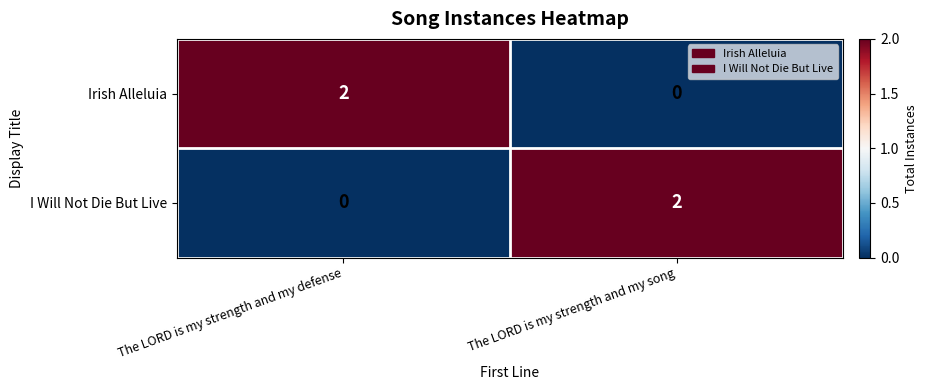

Reading left to right, extract all data points from this chart.

Irish Alleluia: 2	0
I Will Not Die But Live: 0	2